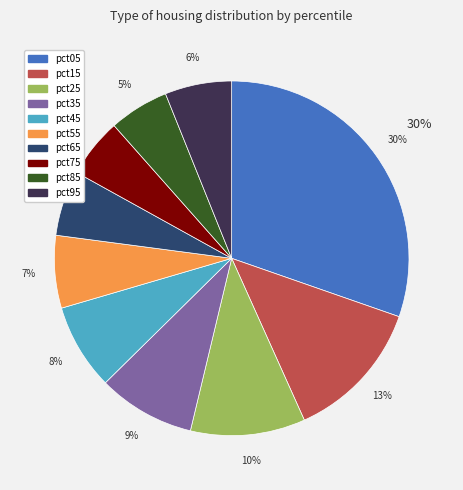

Which slice is the largest?

pct05